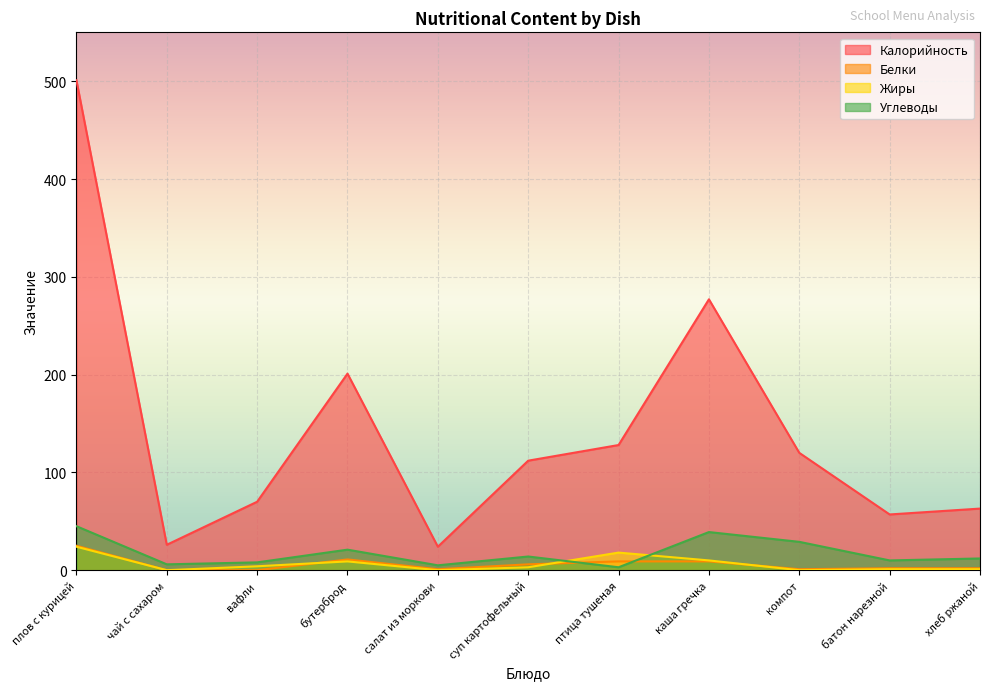

Between чай с сахаром and суп картофельный, which is larger?

суп картофельный